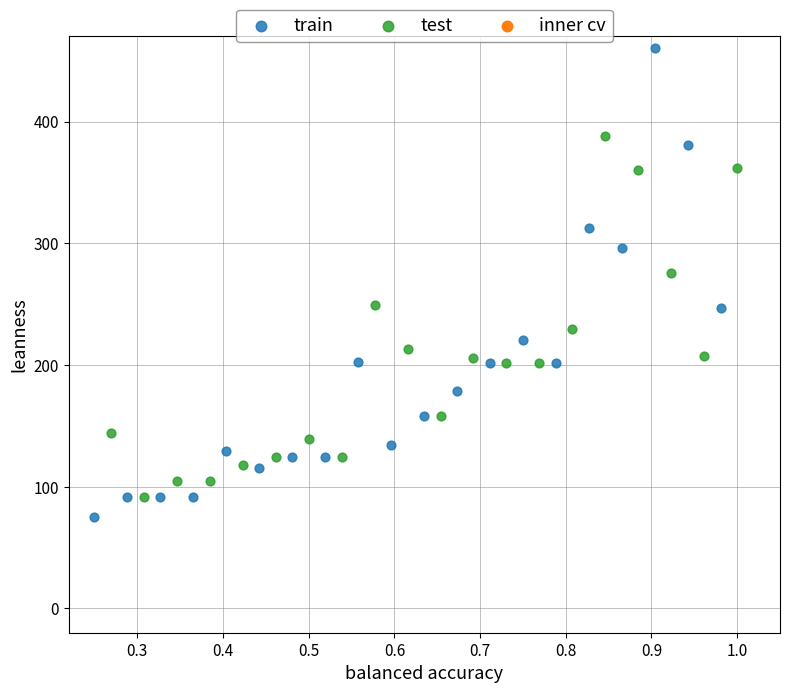

Which series has the widest spread of Y values?

train